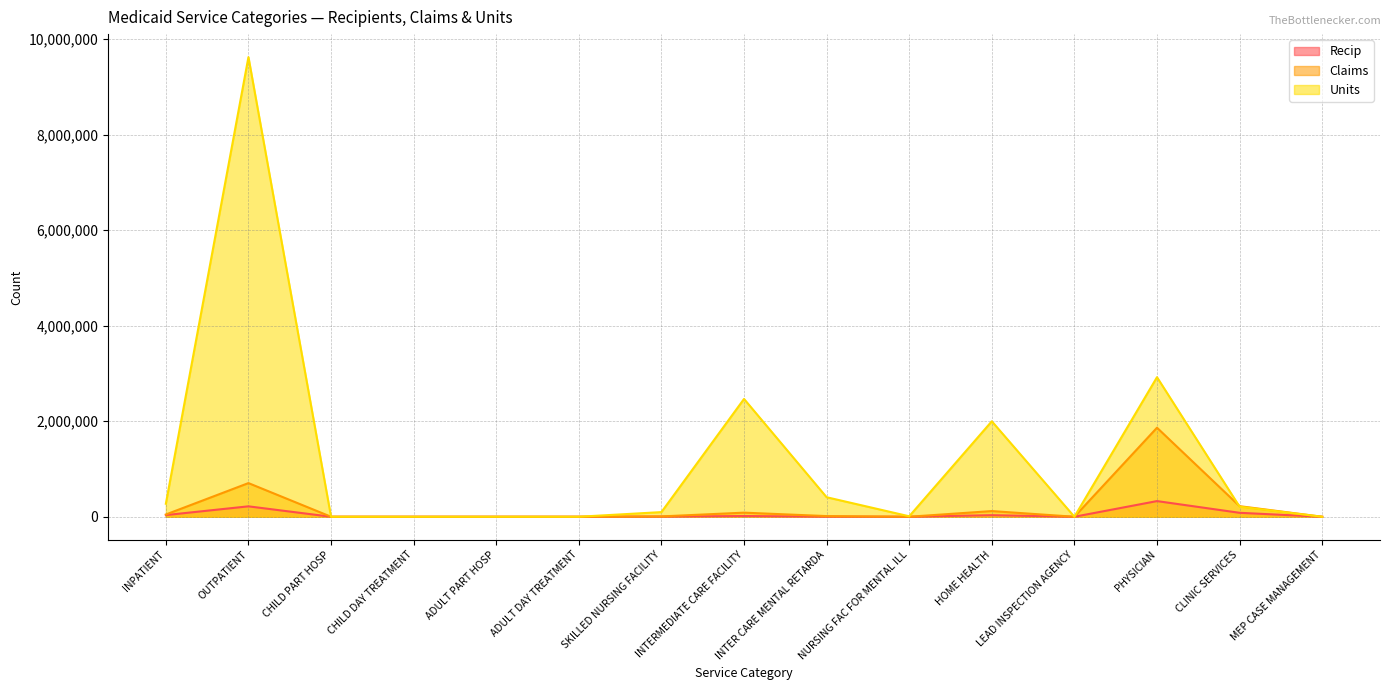

True or false: Units has more than 0 points higher than both neighbors.

True